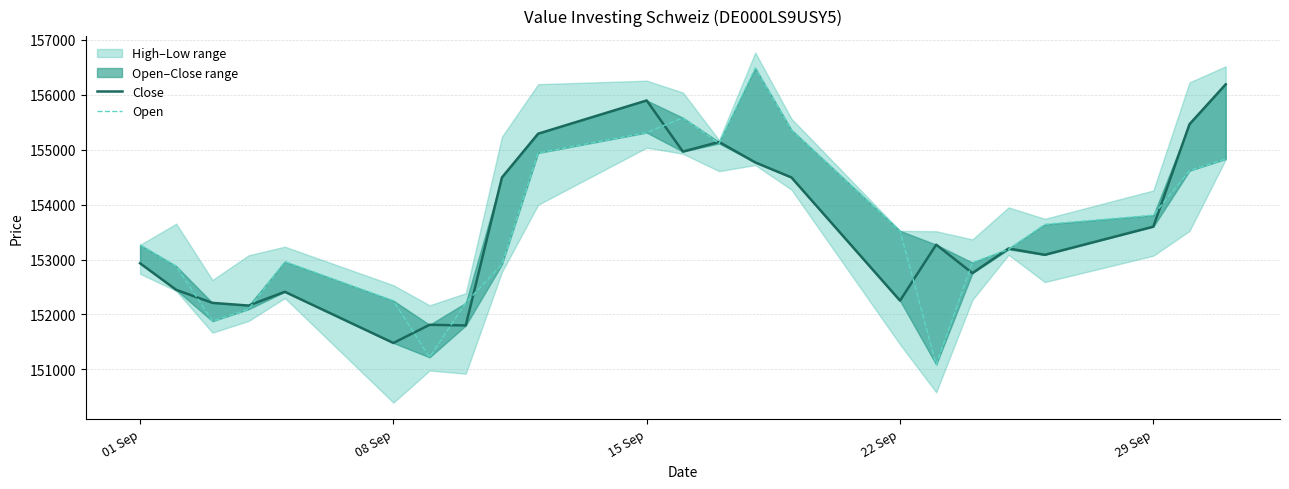

True or false: Open and Close intersect in this chart.

True